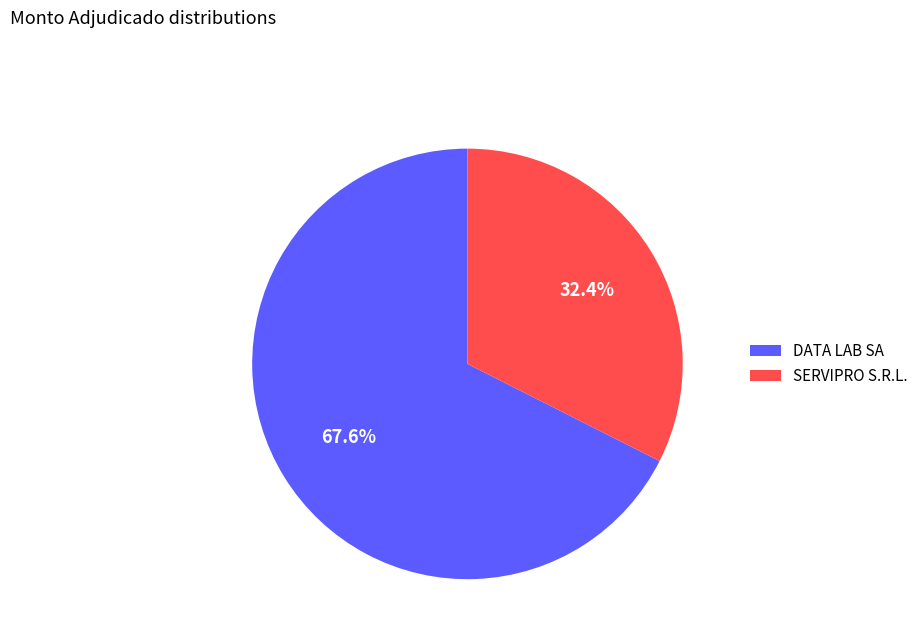

Which category has the biggest portion of the pie?

DATA LAB SA